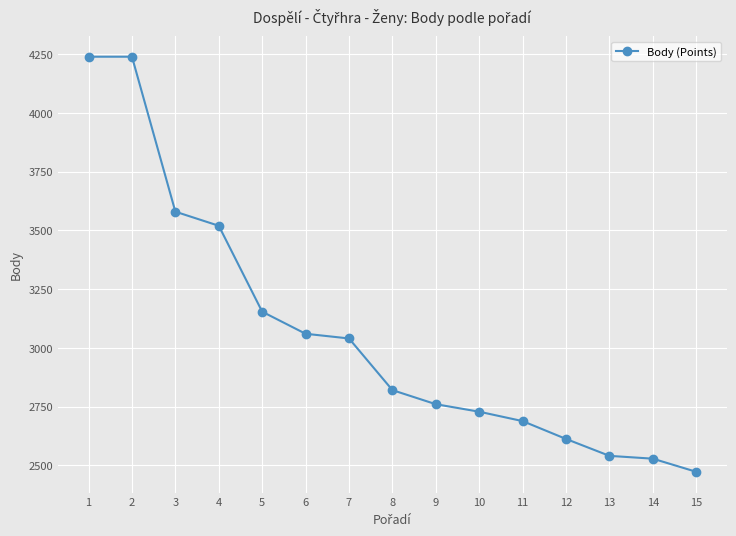

Which has a higher value, 1 or 5?

1